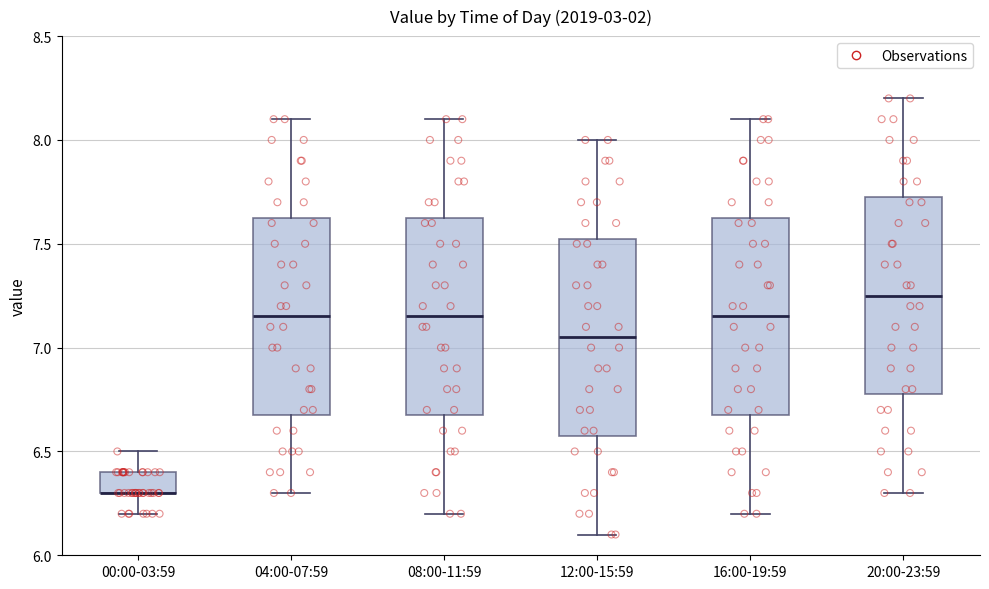

Reading left to right, read every box against the y-axis: the position of its median line, the range the box covers, and the ends of its whiskers. The values are not printed on the chart, so give them approximately, as read against the axis.

00:00-03:59: median 6.30 (drawn on the box's lower edge), box 6.30 to 6.40, whiskers 6.20 to 6.50
04:00-07:59: median 7.15, box 6.70 to 7.65, whiskers 6.30 to 8.10
08:00-11:59: median 7.15, box 6.70 to 7.65, whiskers 6.20 to 8.10
12:00-15:59: median 7.05, box 6.60 to 7.55, whiskers 6.10 to 8.00
16:00-19:59: median 7.15, box 6.70 to 7.65, whiskers 6.20 to 8.10
20:00-23:59: median 7.25, box 6.80 to 7.75, whiskers 6.30 to 8.20